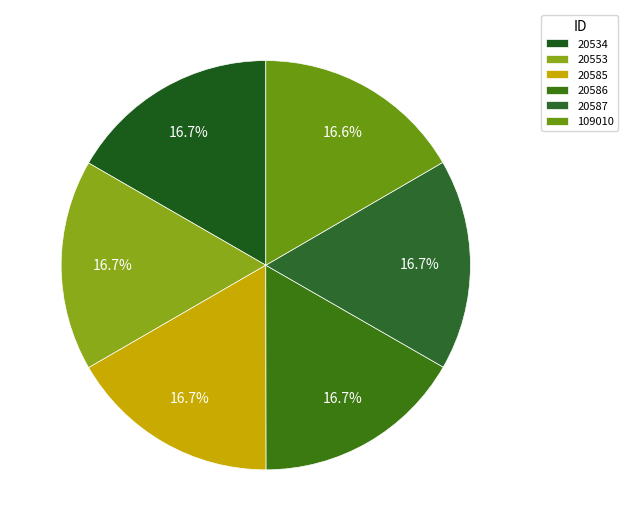

Count the number of slices in the pie.

6